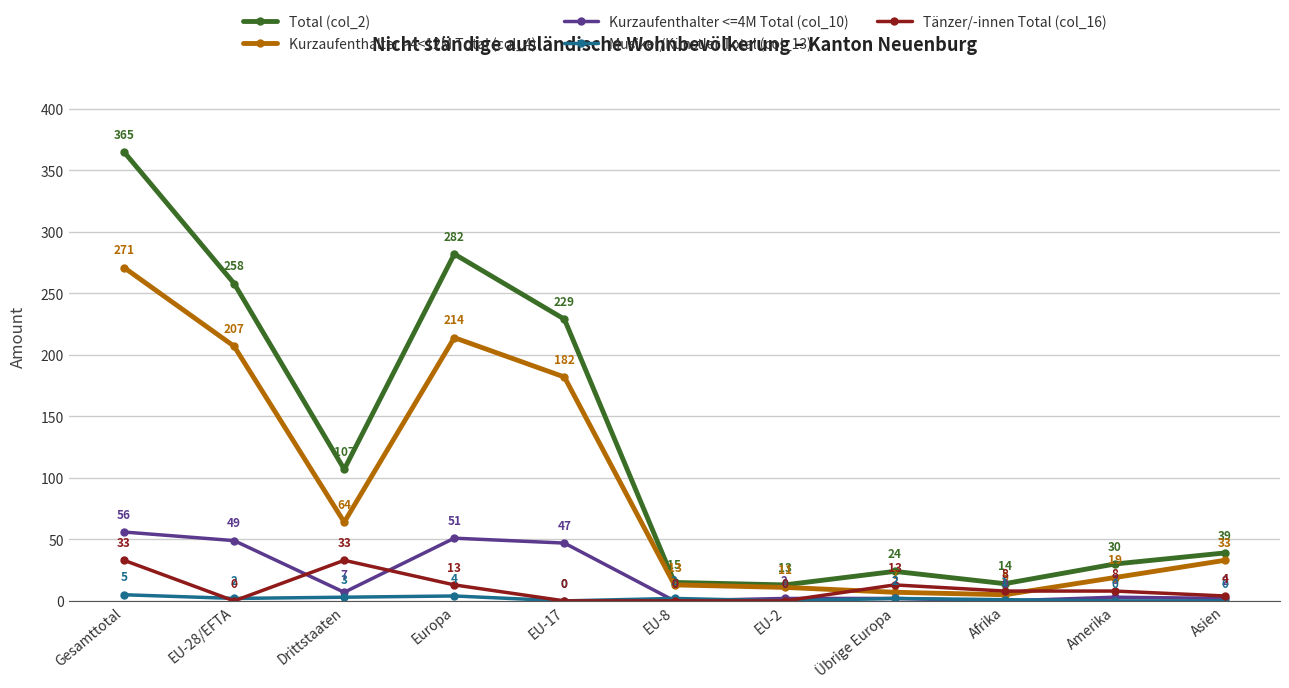

What is the sum of the Musiker/Künstler Total (col_13) values at Amerika and Europa?

4